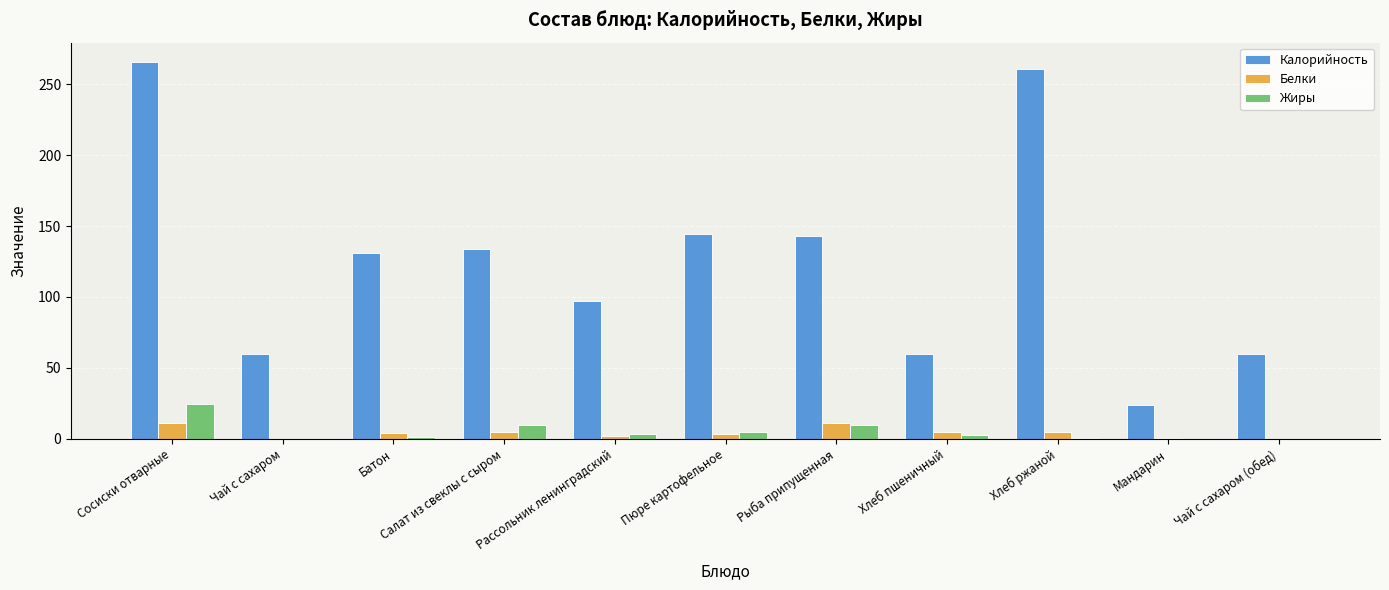

How many groups of bars are there?

11